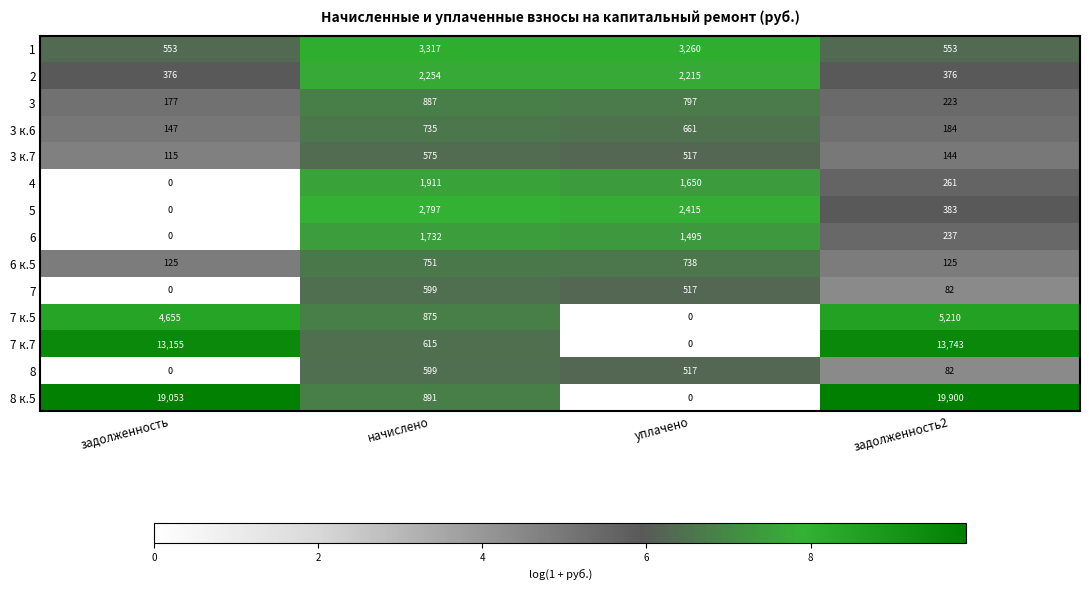

True or false: 7 к.5 has a value of 1933 at задолженность.

False